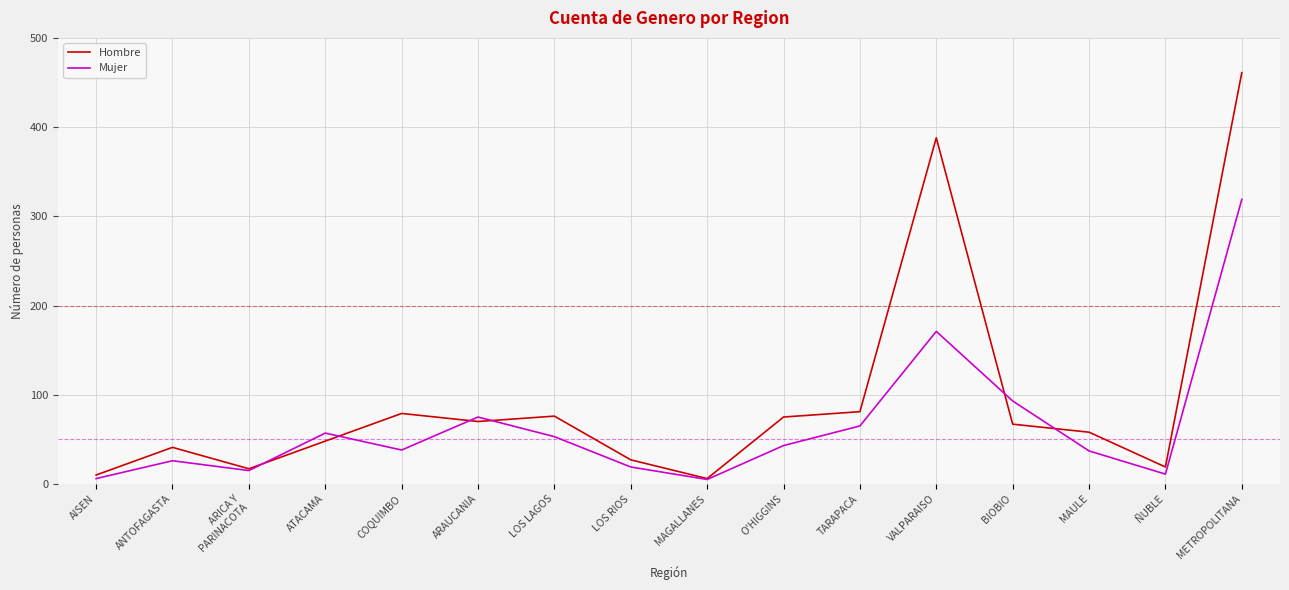

Where is Mujer nearest to the value 162?

VALPARAISO